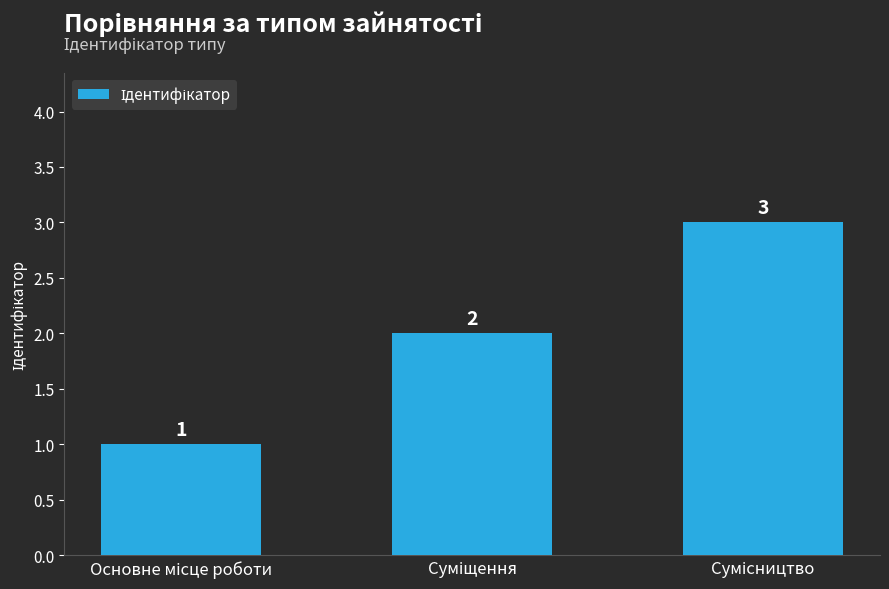

What is the value of the 3rd bar from the left?

3